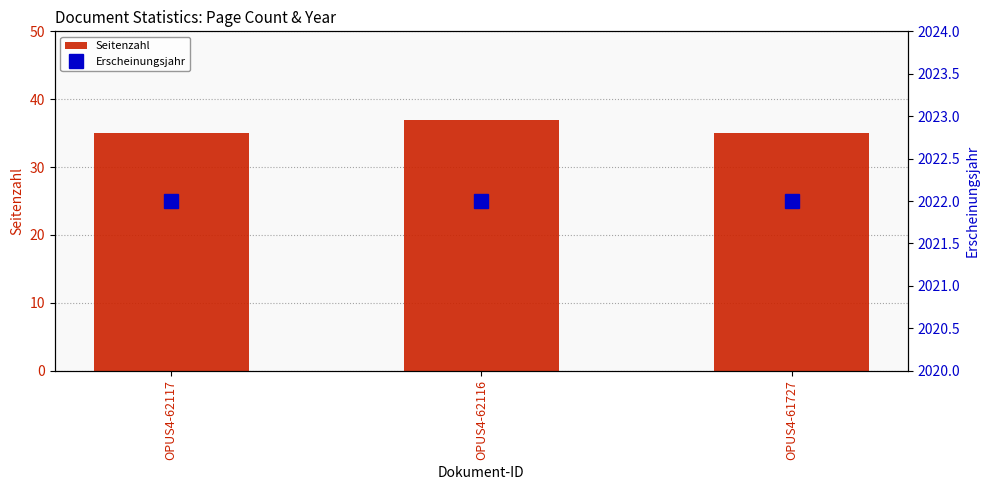

What is the sum of all Seitenzahl values?

107